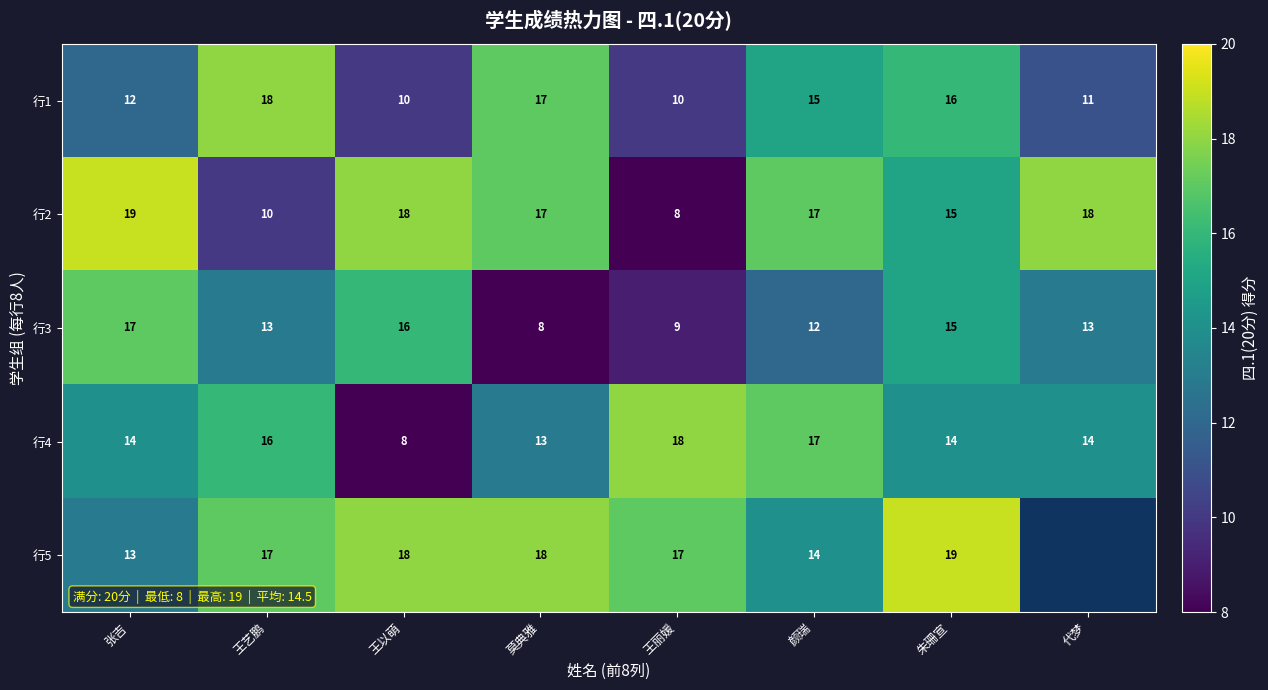

What is the total value across all series at 朱珊宣?

79